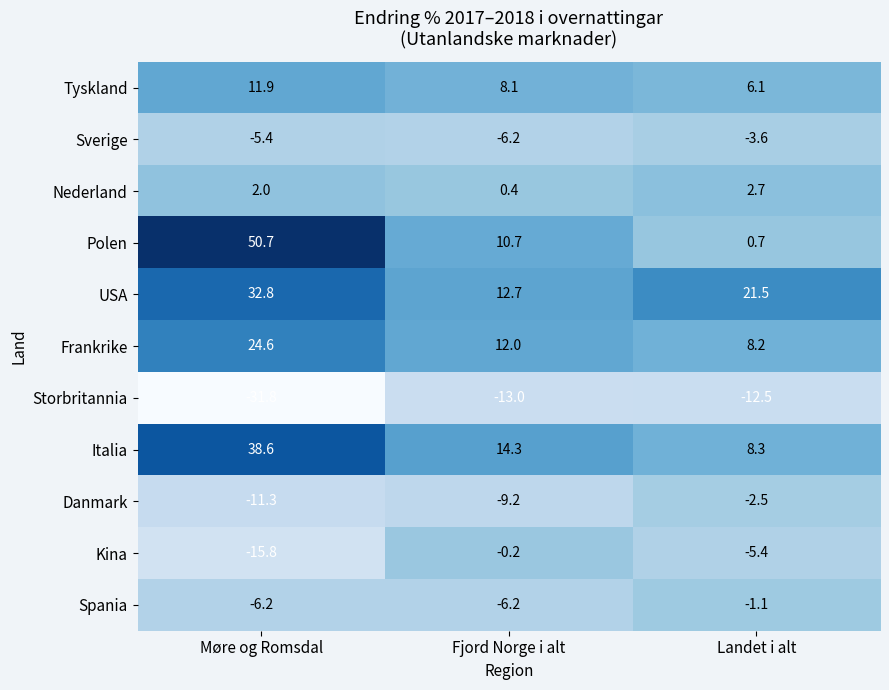

What is the total value across all series at Fjord Norge i alt?

23.4